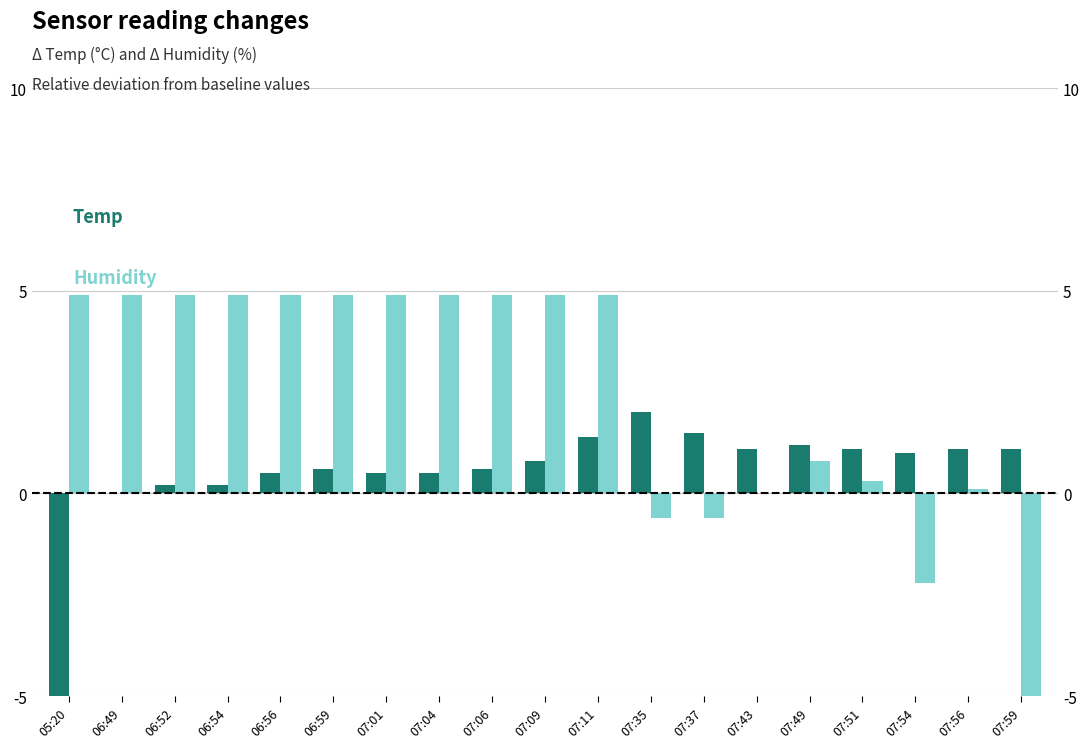

How many groups of bars are there?

19